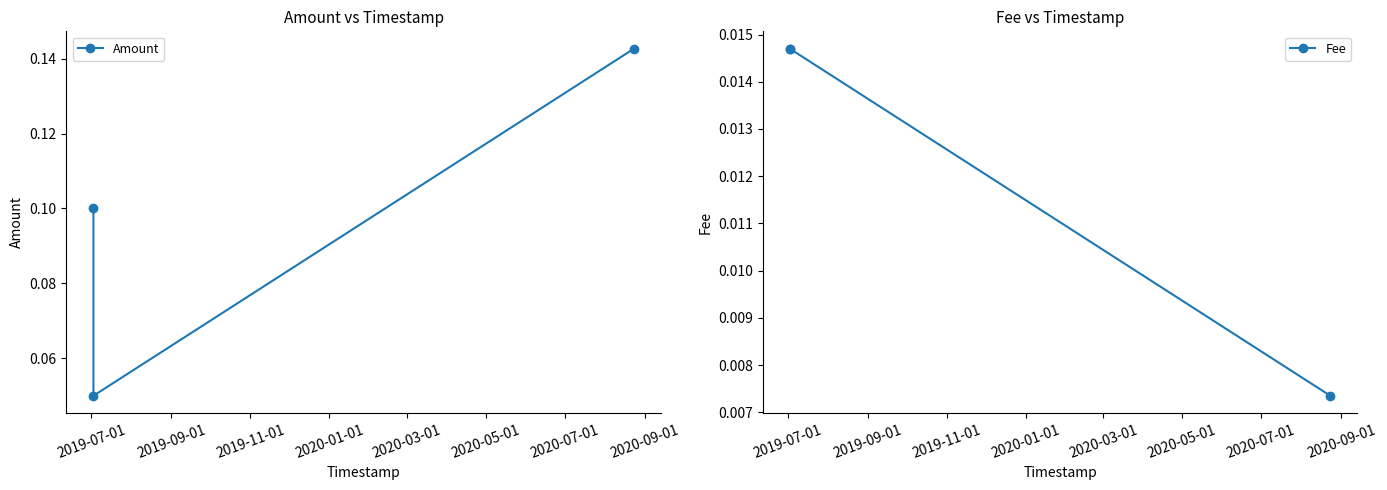

How many lines are shown in the chart?

2